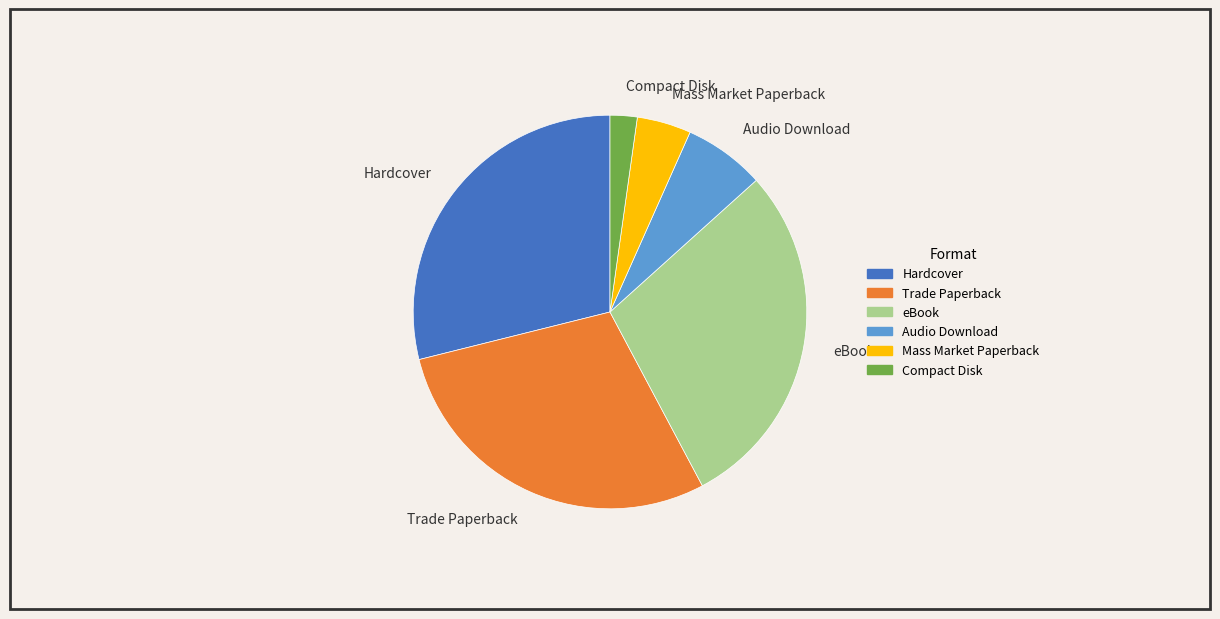

Between eBook and Mass Market Paperback, which is larger?

eBook